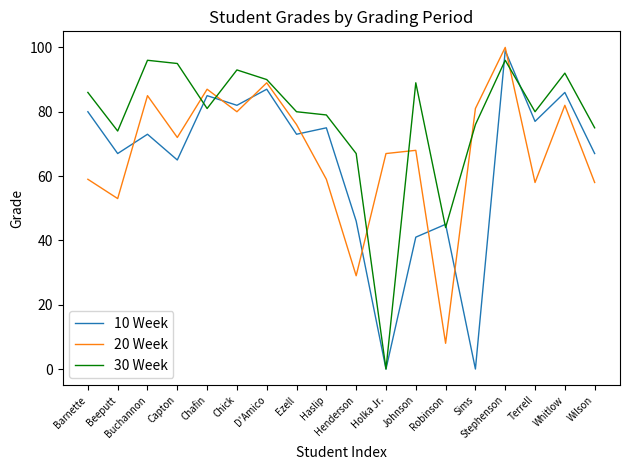

At which label does 10 Week reach its peak?

Stephenson